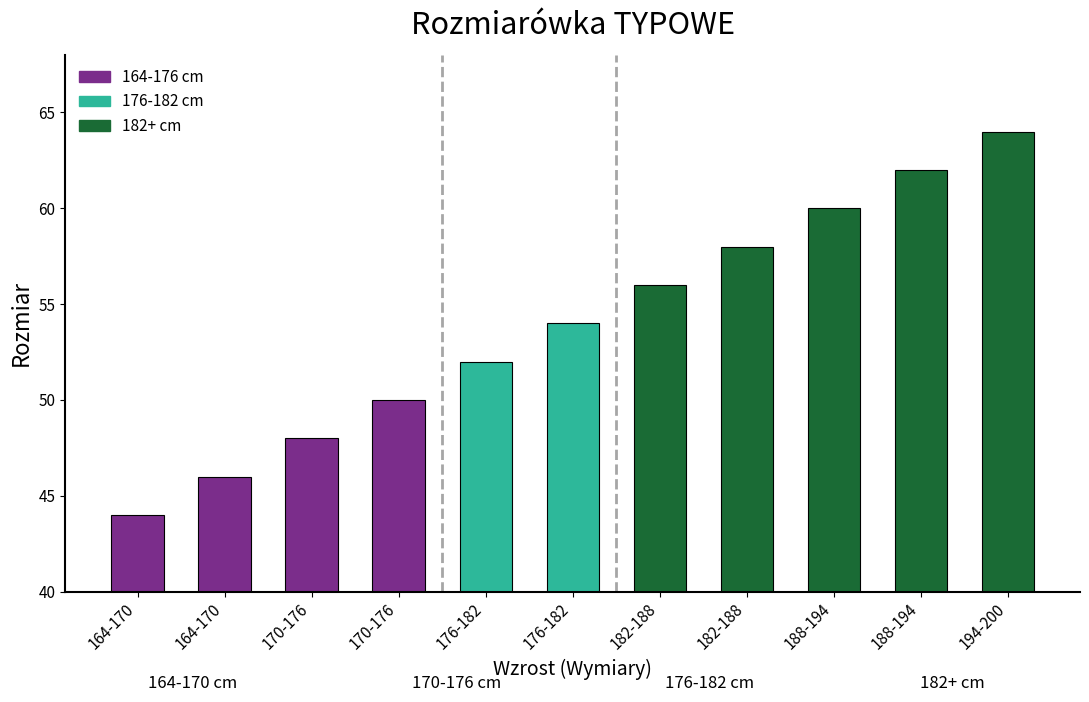

Which label corresponds to the smallest value in the chart?

164-170